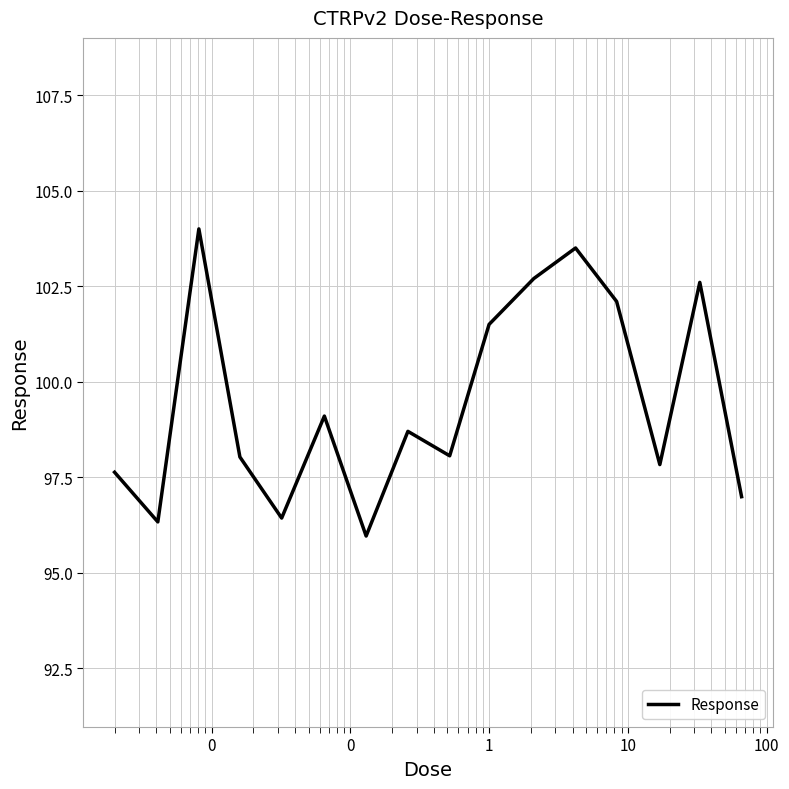

What is the greatest value displayed?

104.0